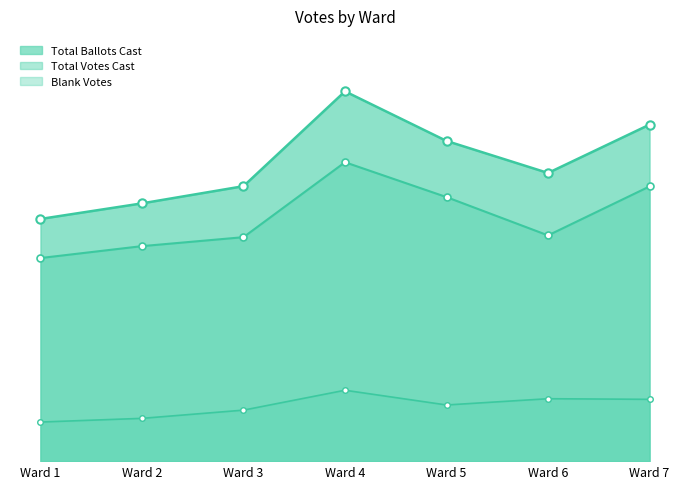

Does the chart have visible grid lines?

No